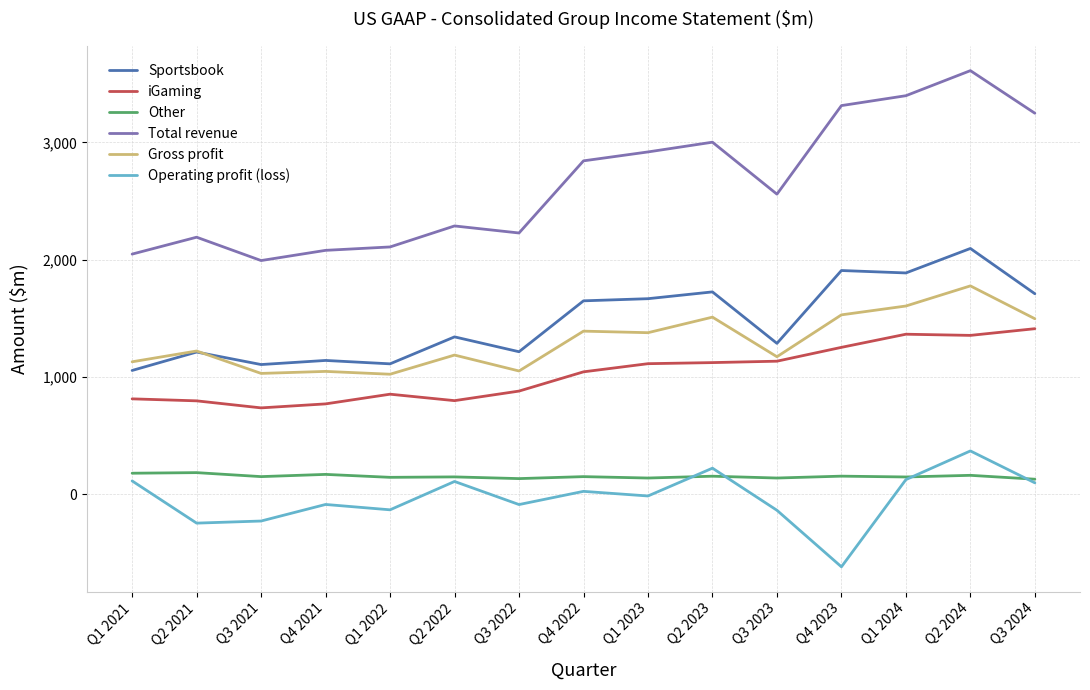

Which series has the largest range (max minus min)?

Total revenue